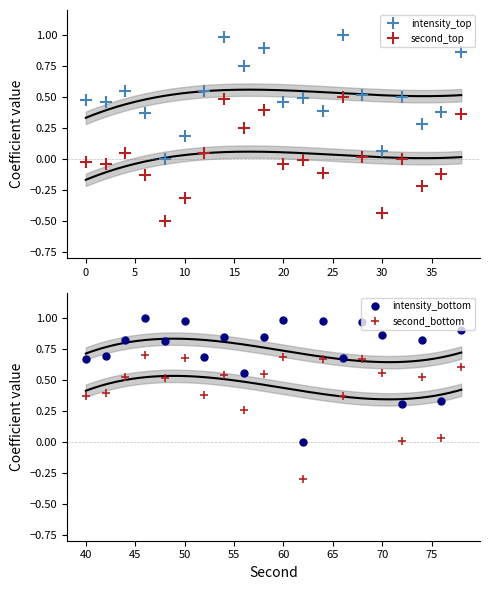

The intensity_top series shows 0.8 at 20. True or false?

False